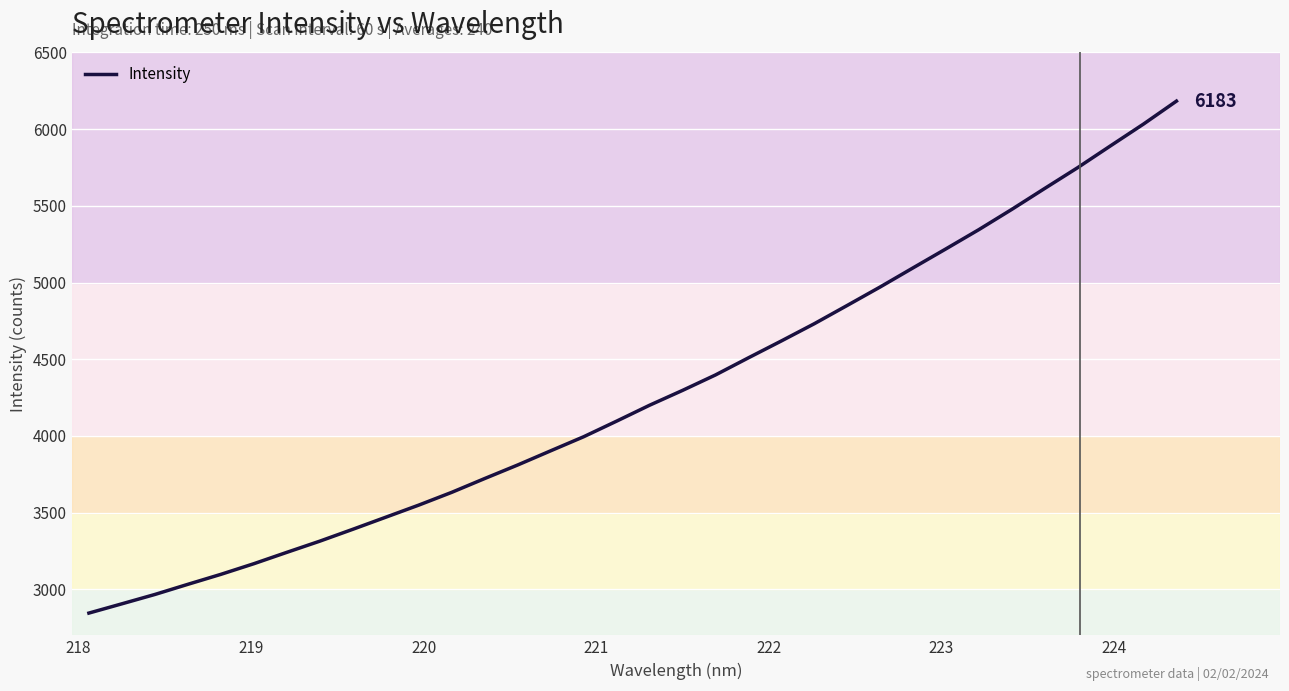

What is the difference between the maximum and minimum values?

3337.5